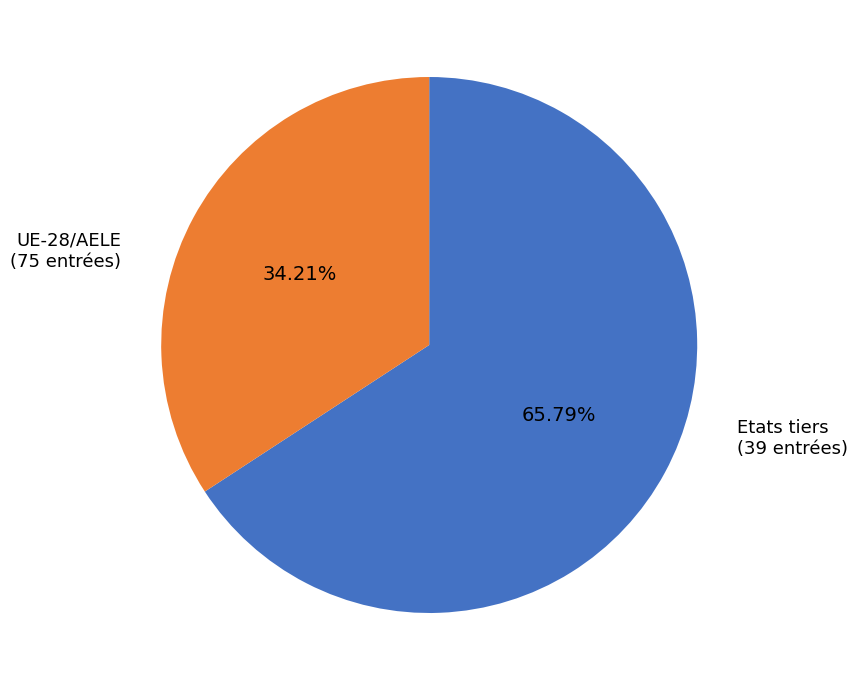

Is there a majority slice in this chart?

Yes